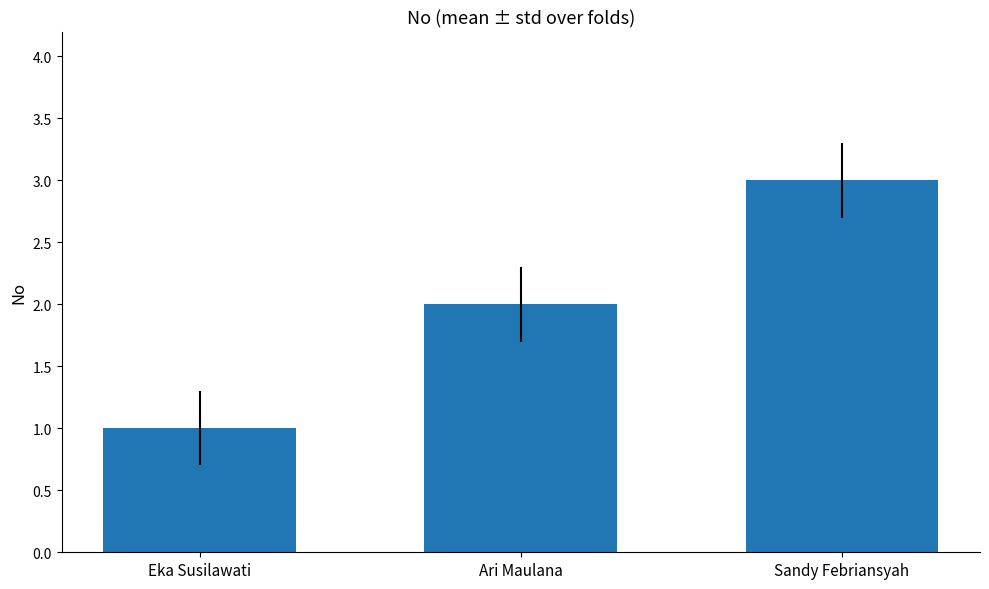

What is the ratio of the value at Ari Maulana to the value at Eka Susilawati?

2.0